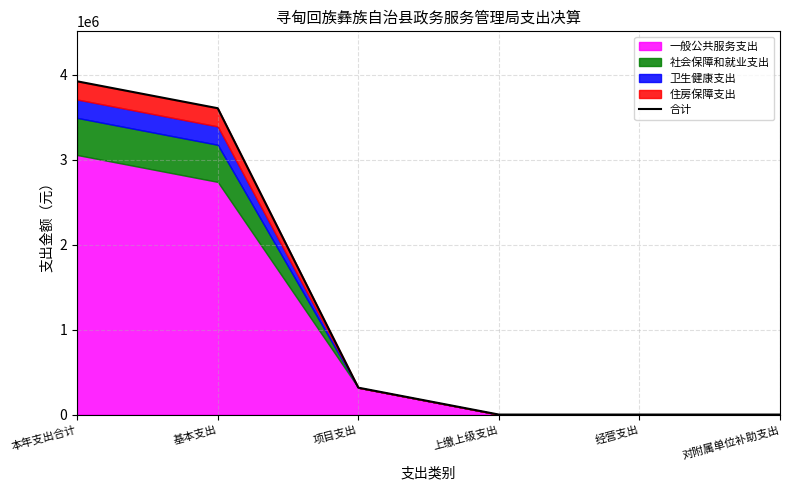

Where is the data nearest to the value 1962695?

项目支出